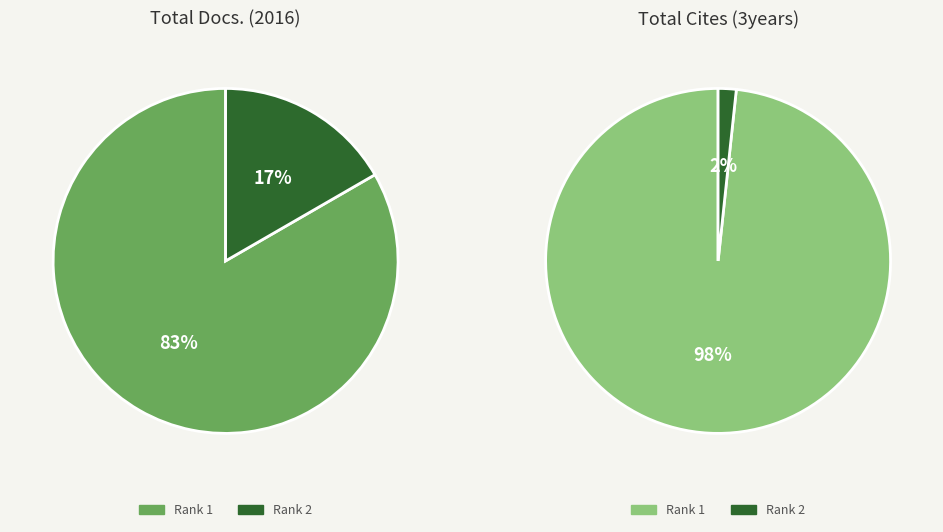

To the nearest percent, what is the average slice percentage?

50%